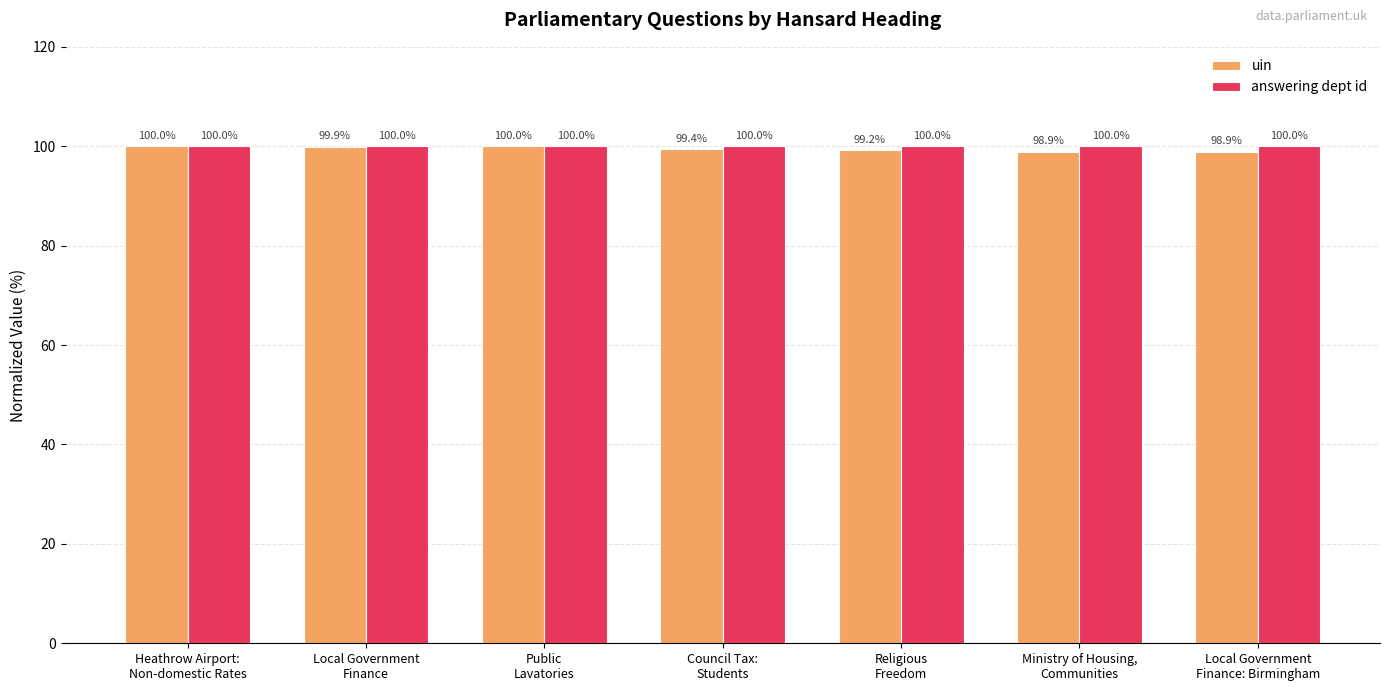

What is the minimum value for answering dept id?

100.0